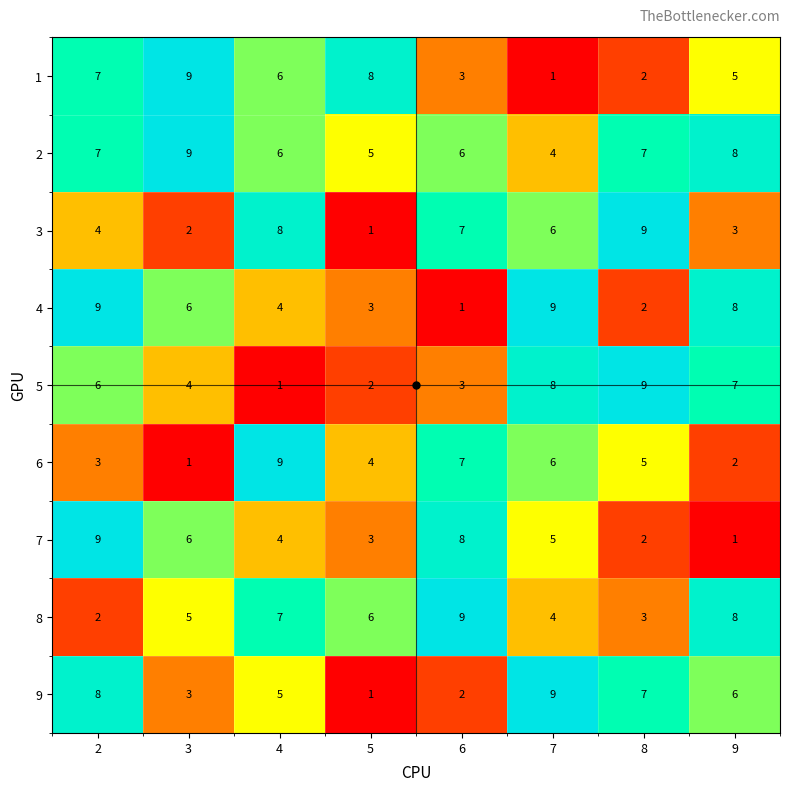

At how many categories does at least one series exceed 2?

8